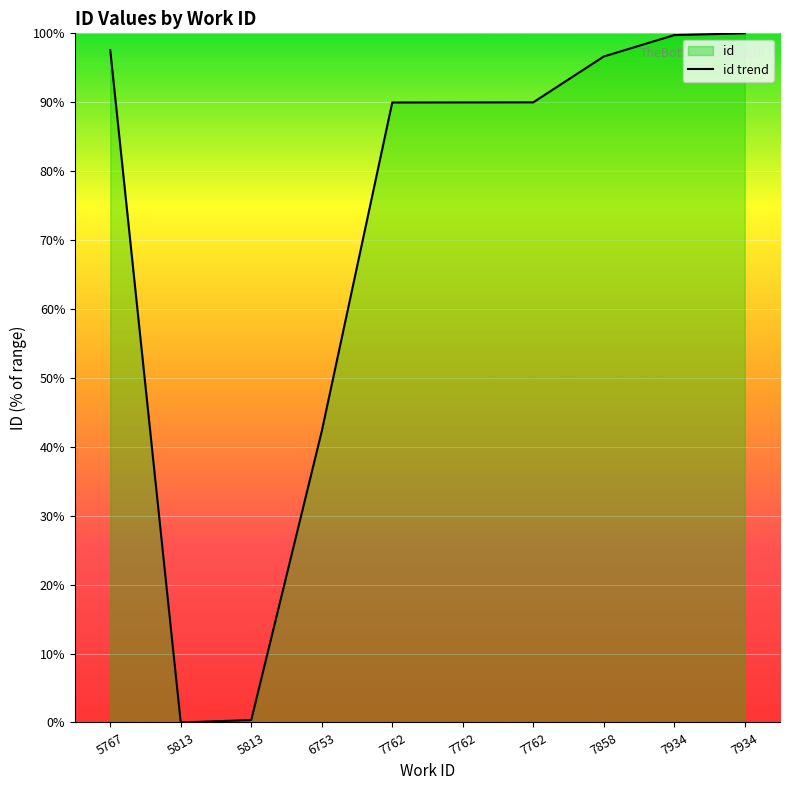

Between 7858 and 5767, which is larger?

5767